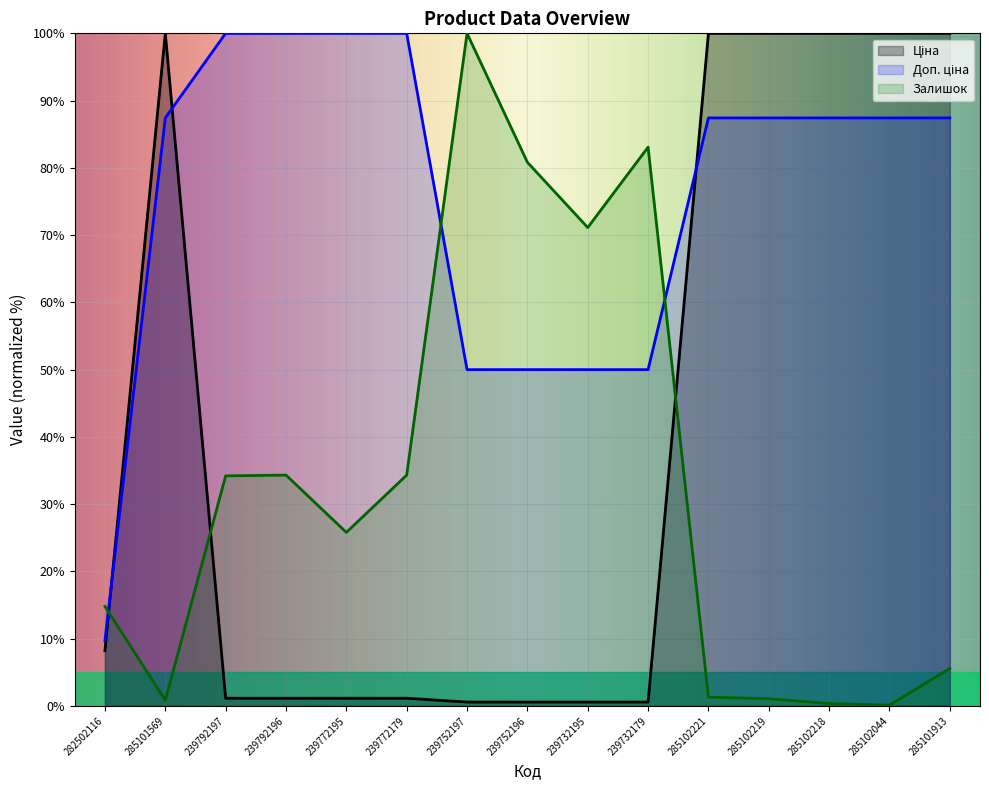

How many series are shown in this chart?

3